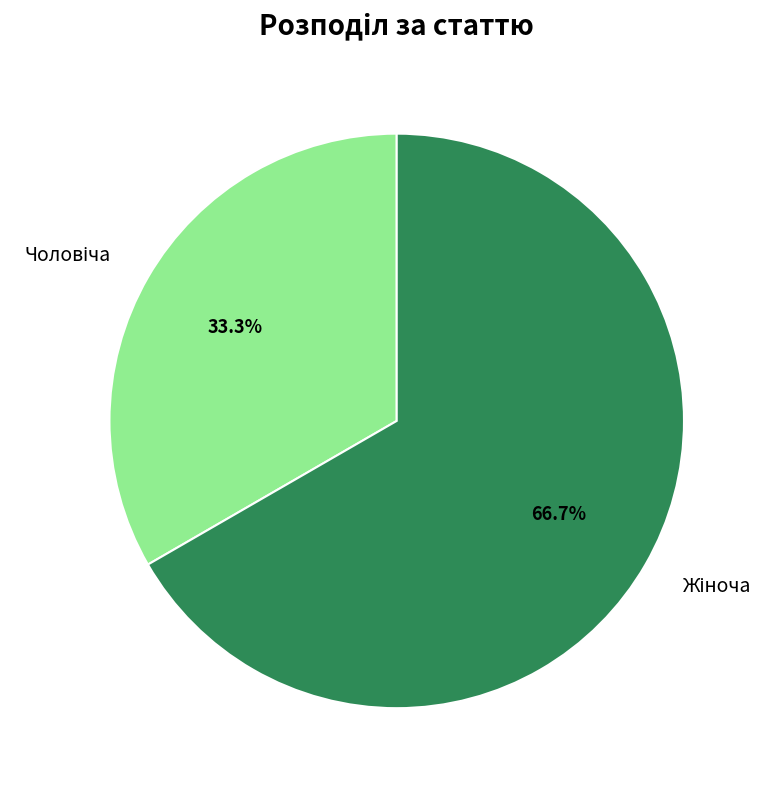

Between Чоловіча and Жіноча, which is larger?

Жіноча